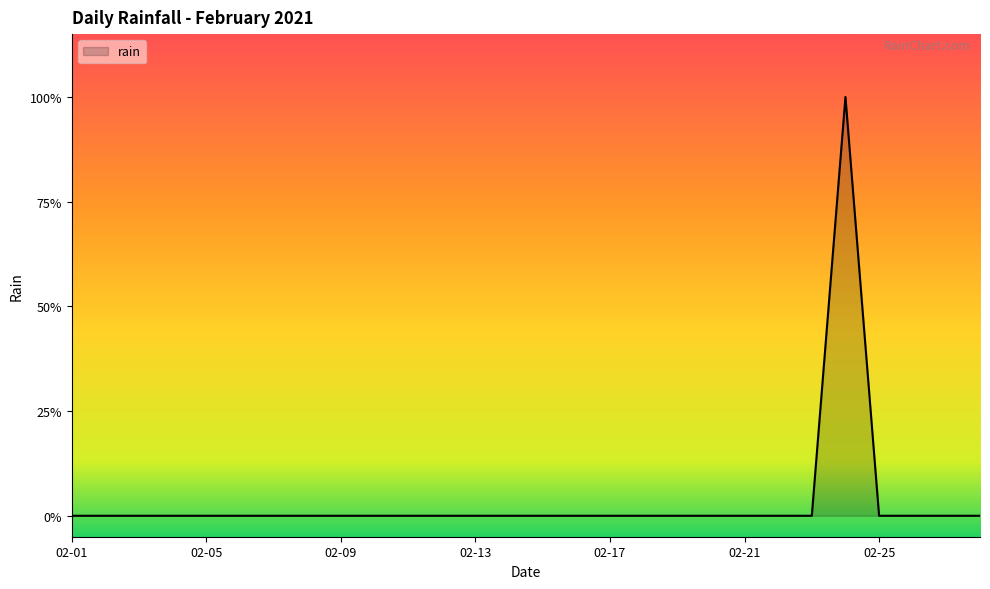

Reading left to right, transcribe all the data shown in this chart.

0	0	0	0	0	0	0	0	0	0	0	0	0	0	0	0	0	0	0	0	0	0	0	1	0	0	0	0